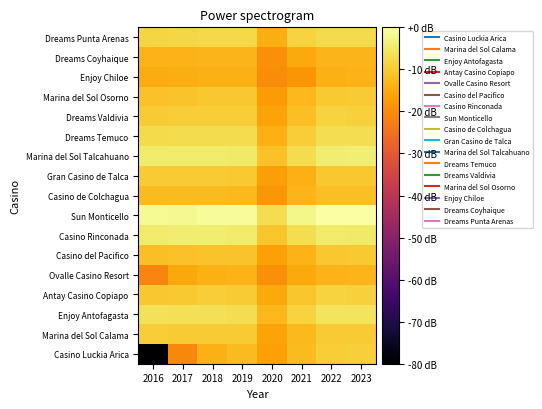

Which has a higher value, 2020 or 2021?

2021